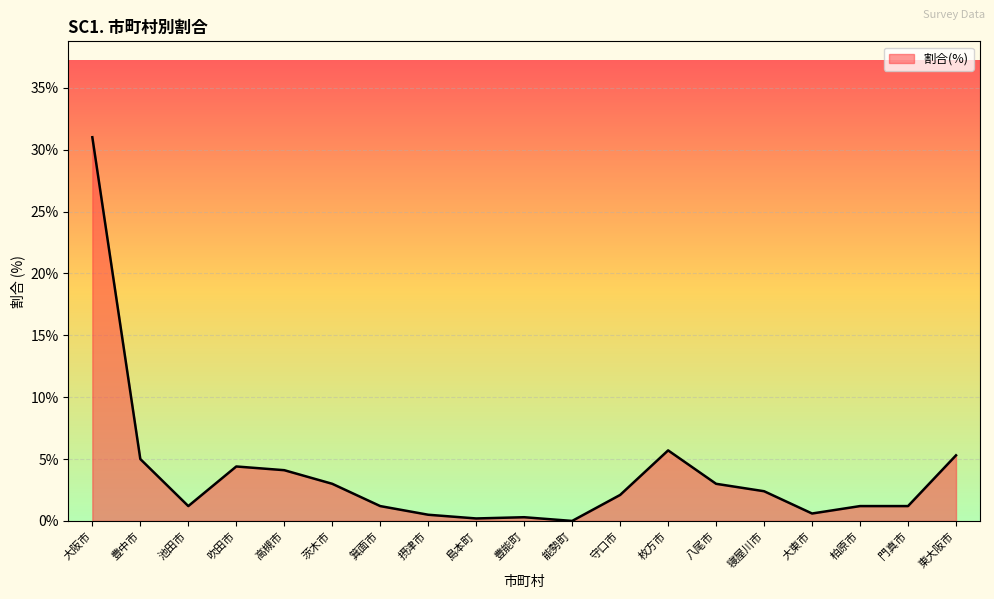

Read the value at 柏原市.

1.2